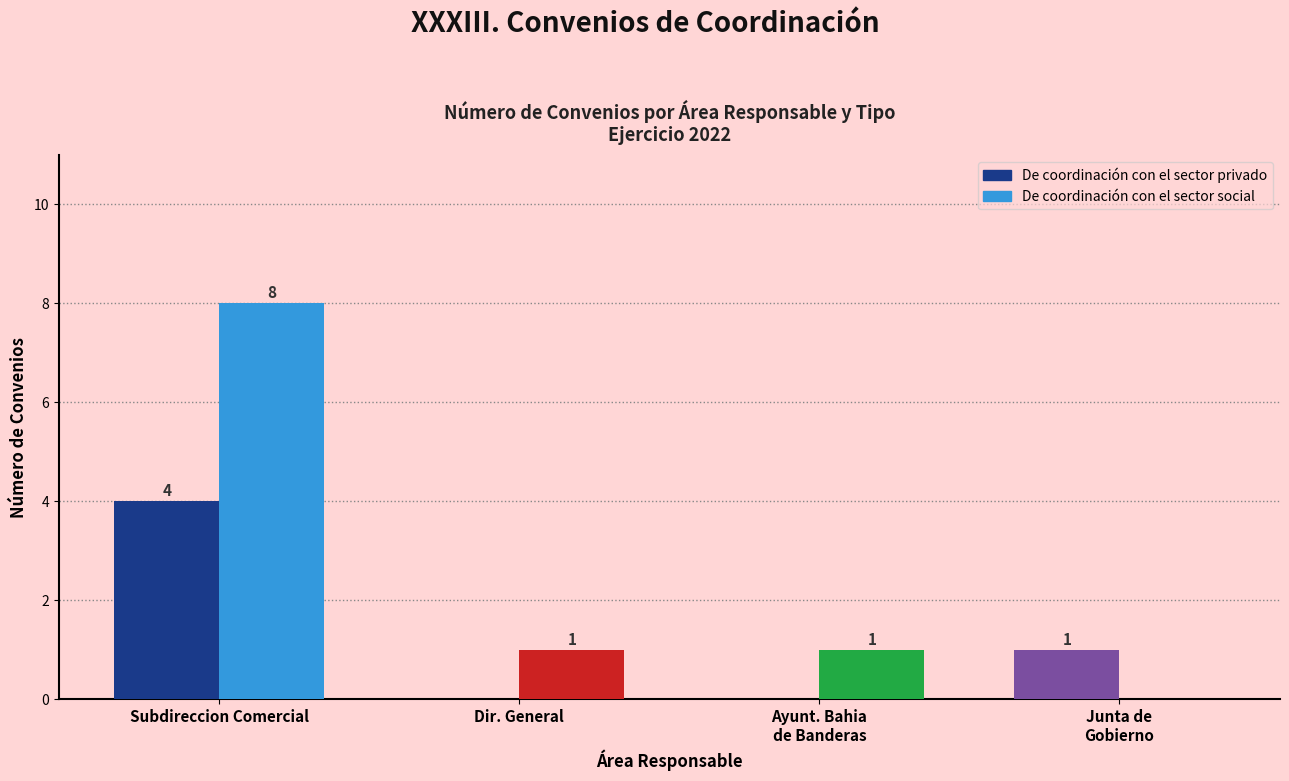

What is the sum of the De coordinación con el sector privado values at Dir. General and Subdireccion Comercial?

4